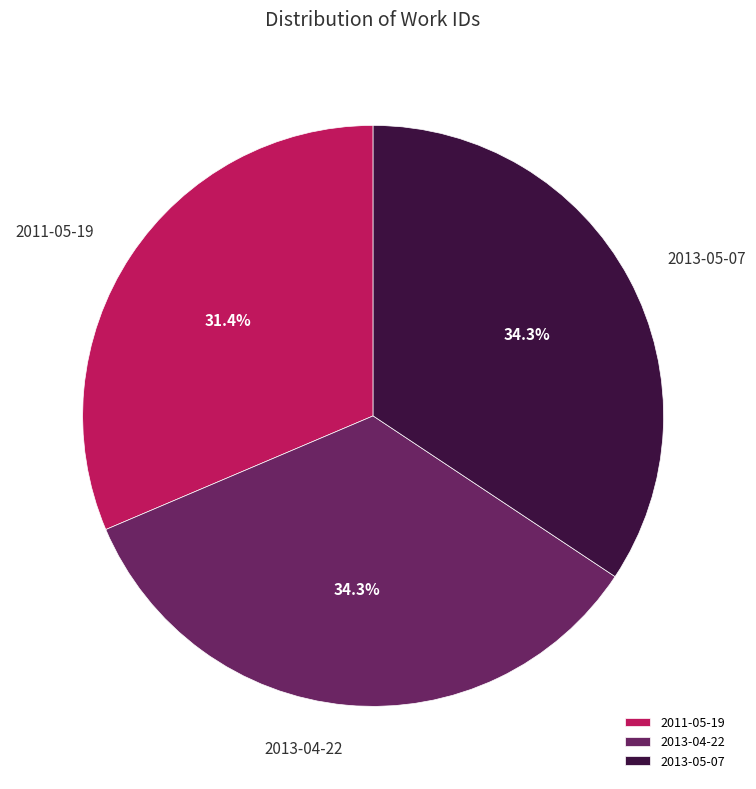

To the nearest percent, what is the combined percentage of 2013-05-07 and 2013-04-22?

69%